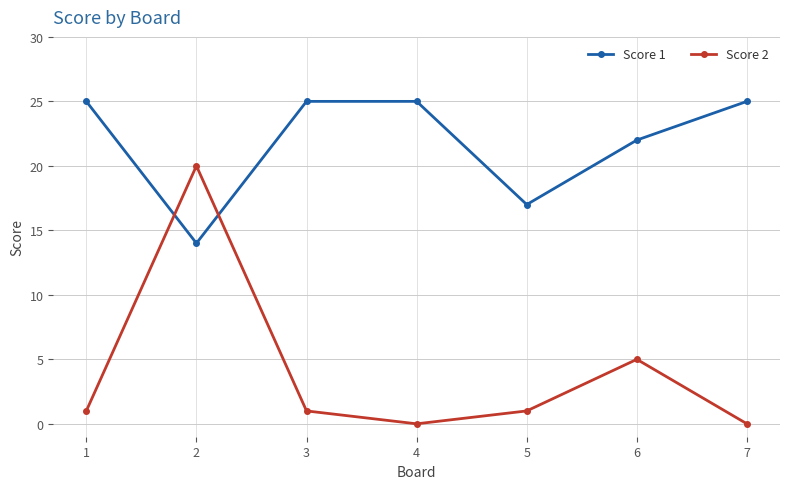

What is the maximum value for Score 2?

20